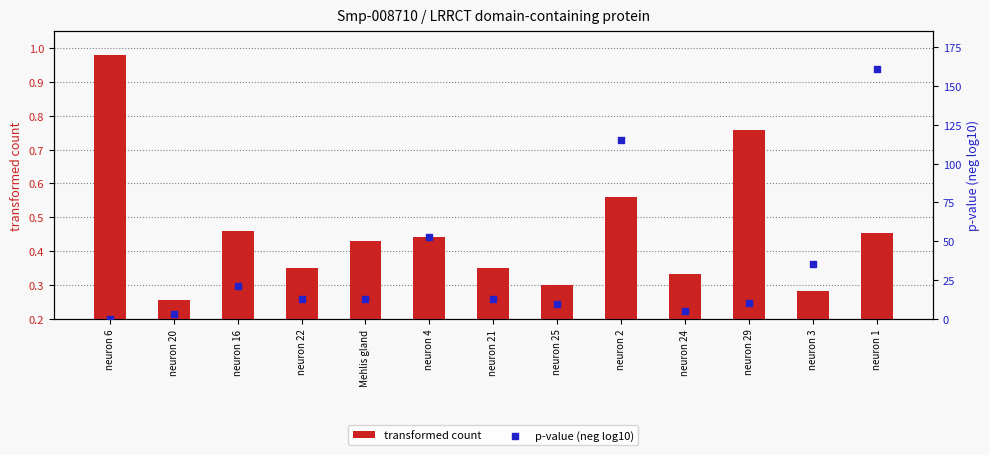

What is the total value across all series at neuron 16?

21.4